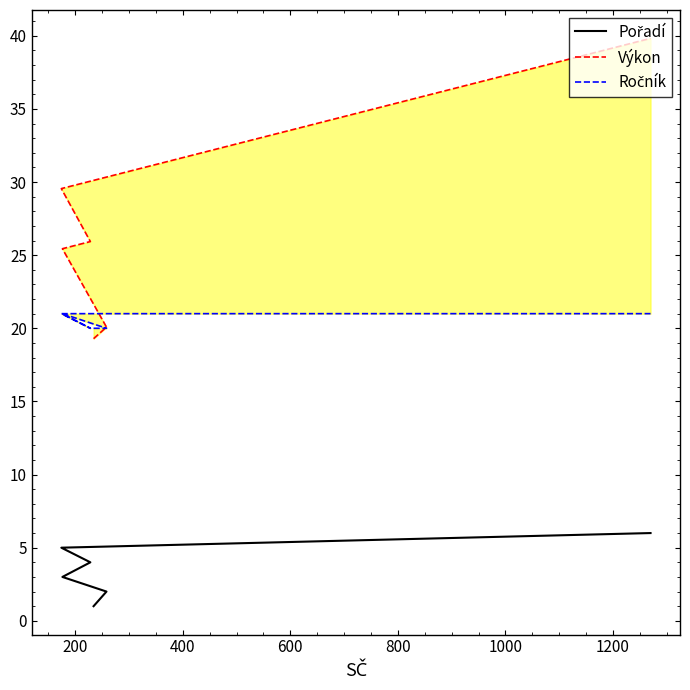

What is the approximate value of Ročník at 200?

20.0